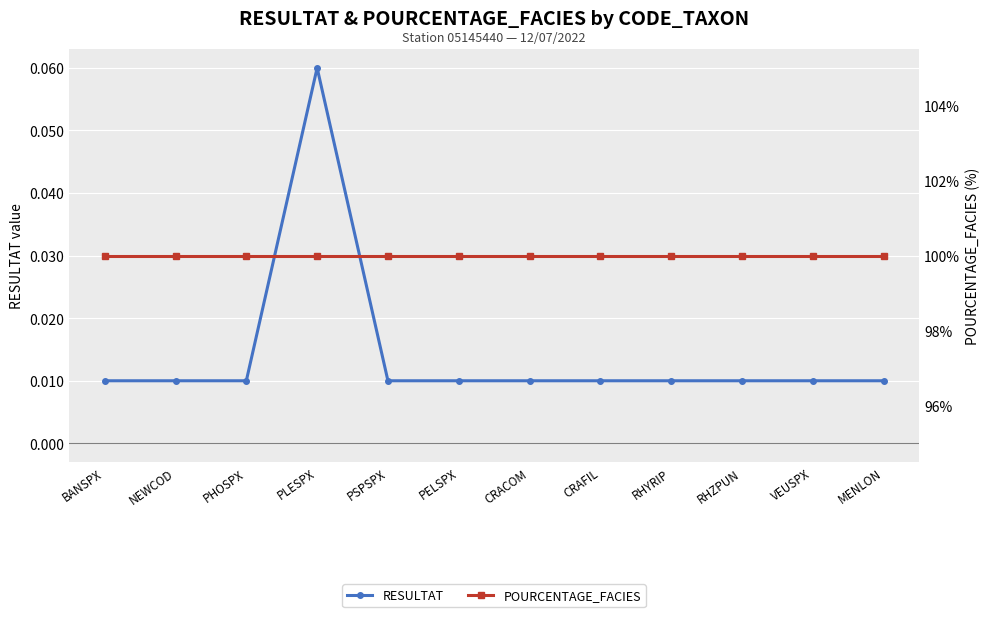

What is the label of the 9th point from the left?

RHYRIP